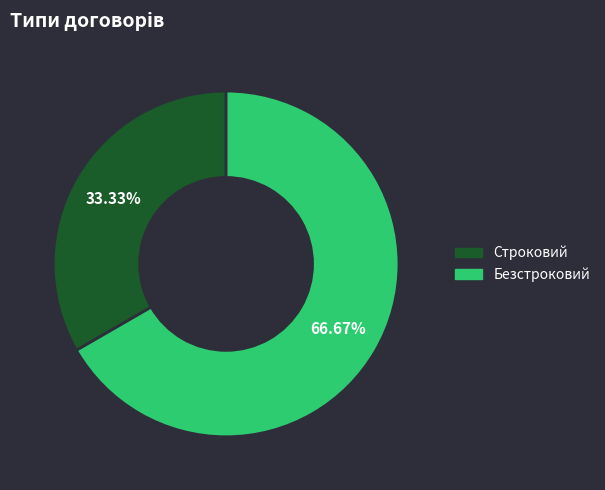

How many slices are in this pie chart?

2